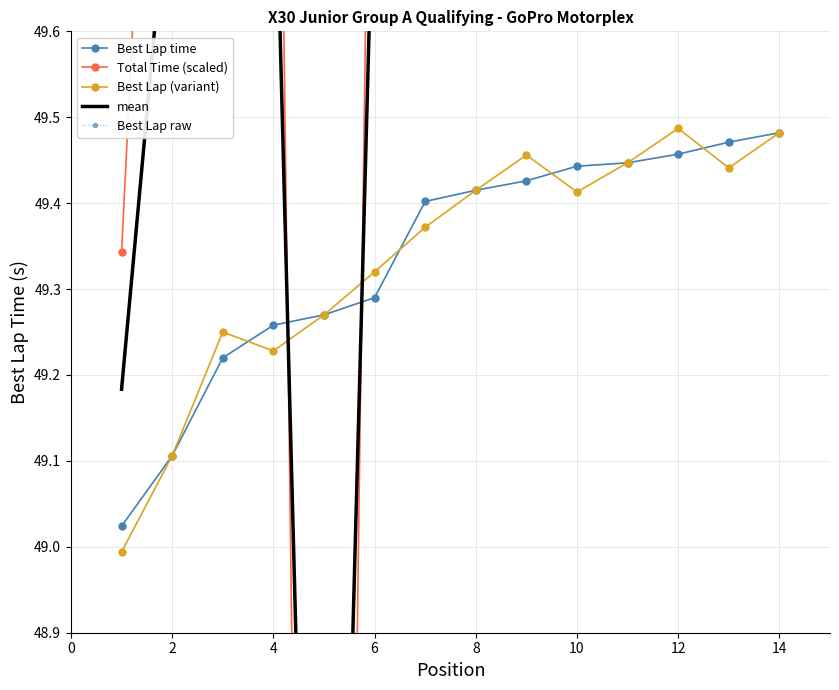

Rank the series by their maximum value, from lowest to highest.

Best Lap time, Best Lap raw, Best Lap (variant), mean, Total Time (scaled)